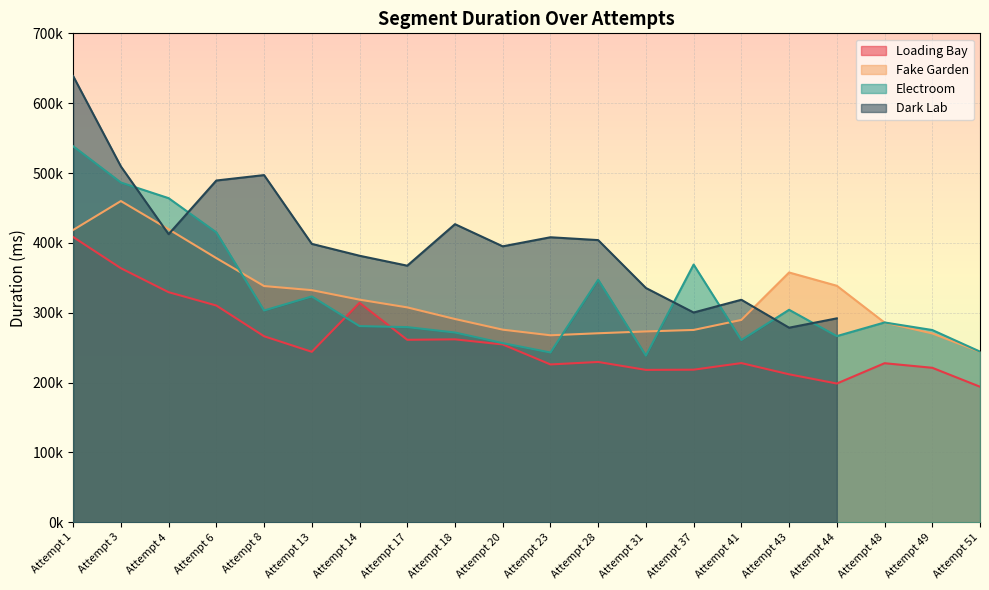

What is the lowest value of the Loading Bay series?

194062